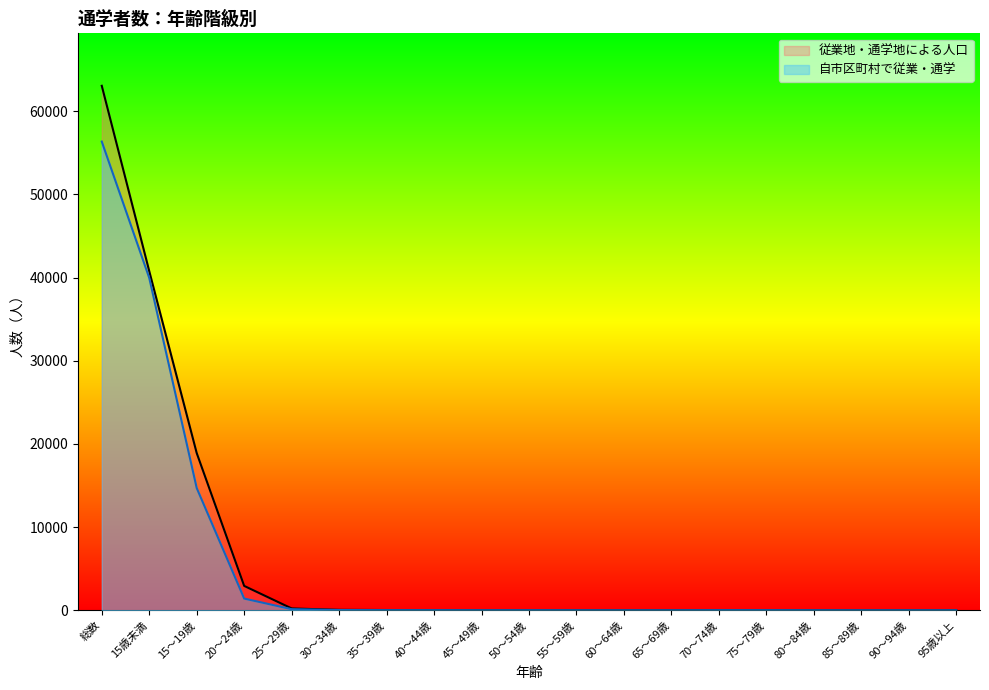

List the series in order of their overall mean, highest first.

従業地・通学地による人口, 自市区町村で従業・通学